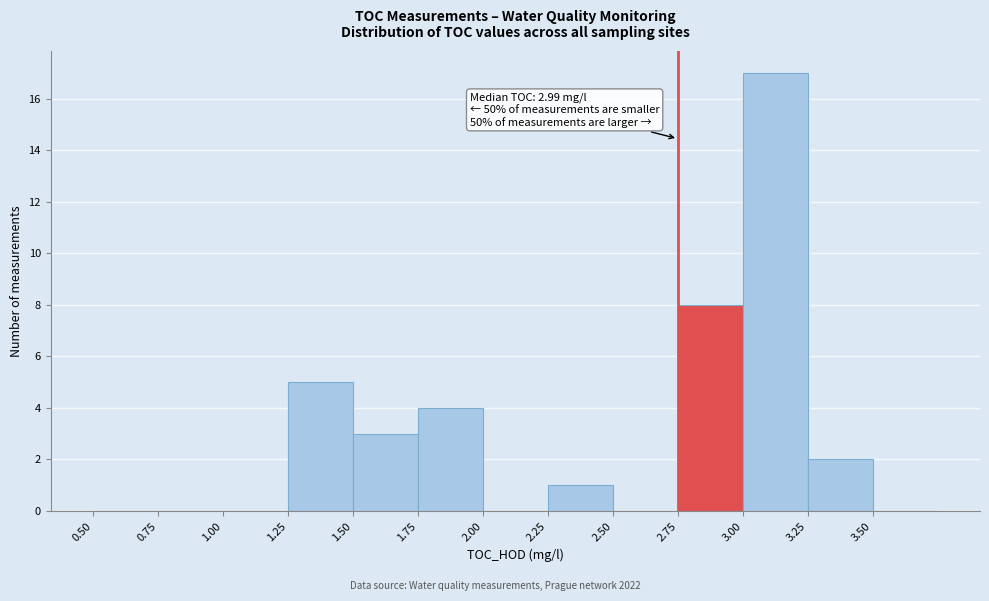

Which range on the x-axis has the tallest bar?

3.00 to 3.25